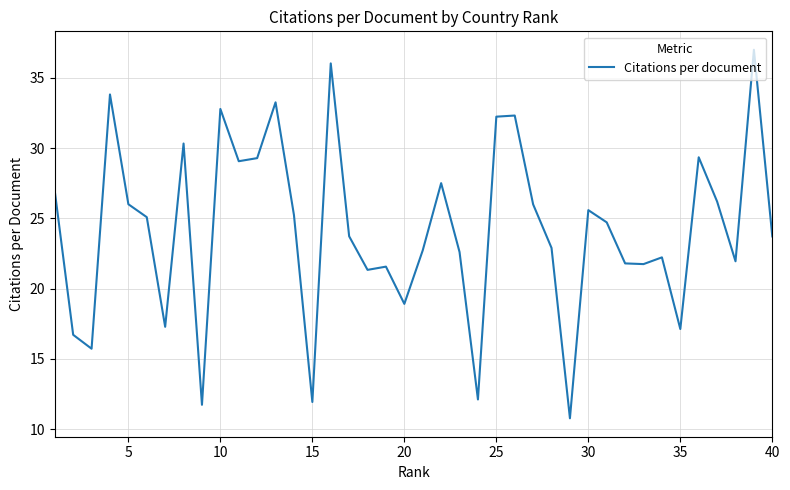

What is the maximum value shown in the chart?

37.0